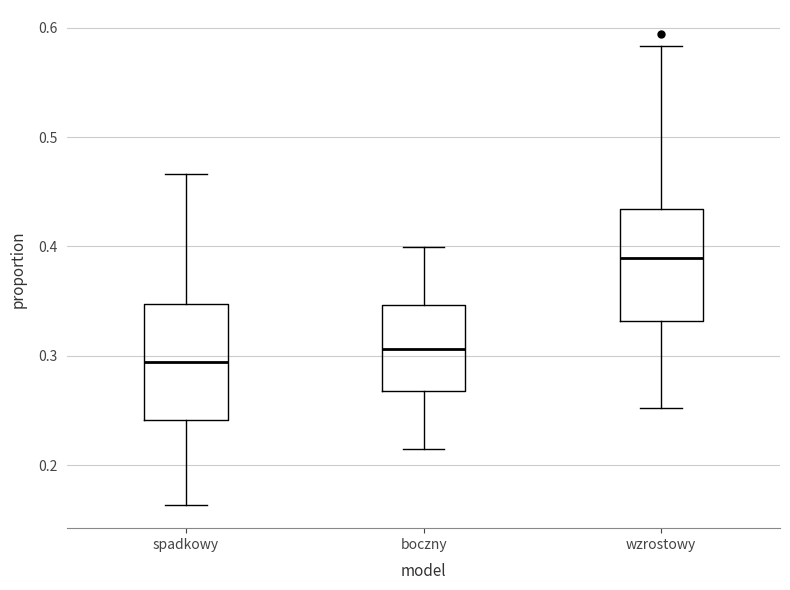

Reading left to right, read every box against the y-axis: the position of its median line, the range the box covers, and the ends of its whiskers. The values are not printed on the chart, so give them approximately, as read against the axis.

spadkowy: median 0.29, box 0.24 to 0.35, whiskers 0.16 to 0.47
boczny: median 0.31, box 0.27 to 0.35, whiskers 0.22 to 0.40
wzrostowy: median 0.39, box 0.33 to 0.43, whiskers 0.25 to 0.58